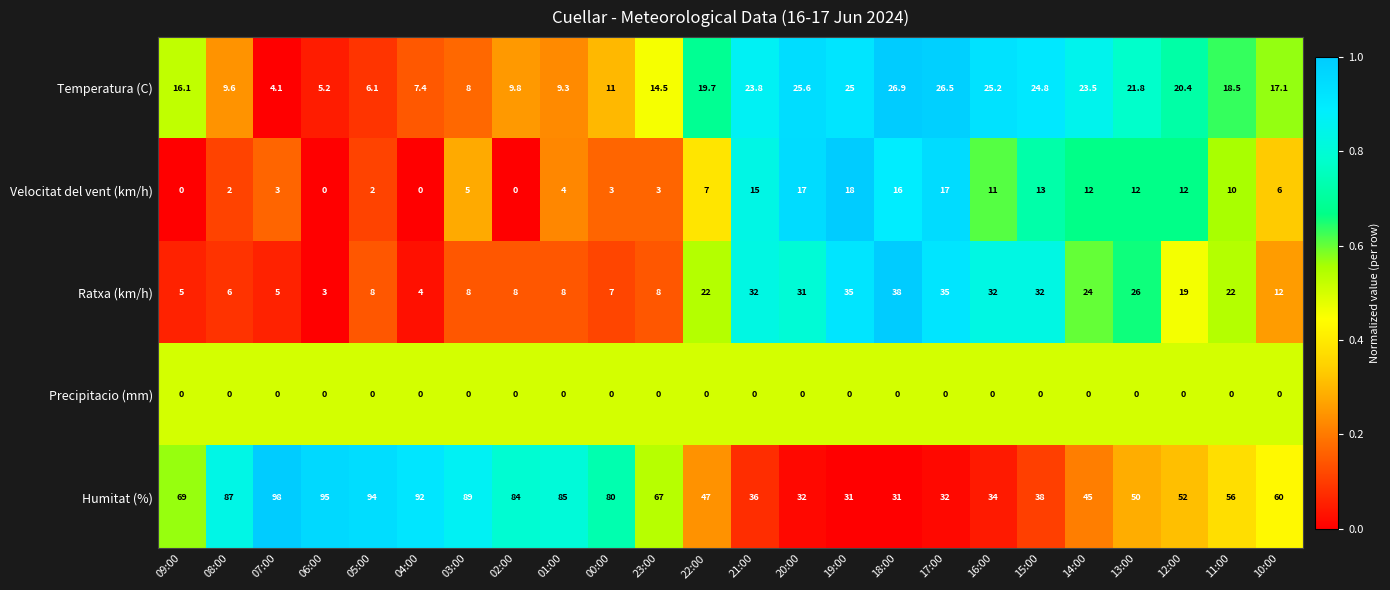

The Velocitat del vent (km/h) series shows 12.0 at 12:00. True or false?

True